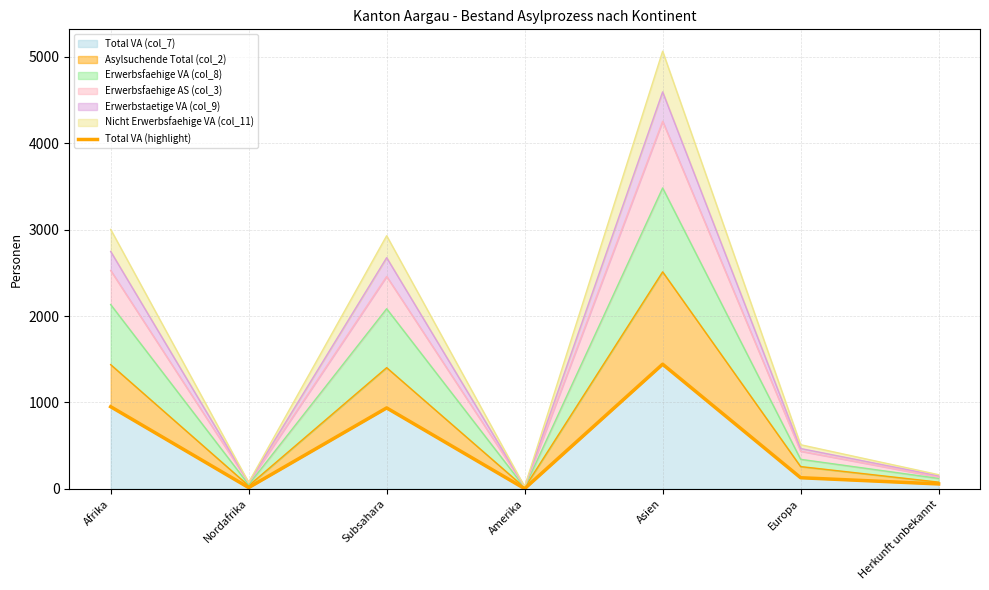

The chart shows a value of 56 at Herkunft unbekannt. True or false?

True